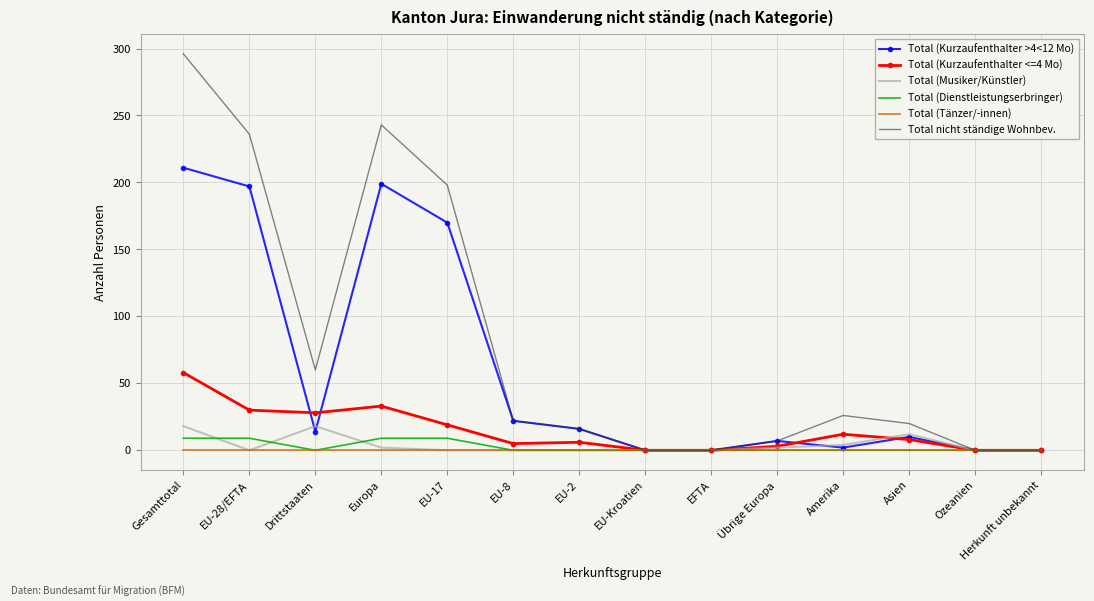

Which series has the largest range (max minus min)?

Total nicht ständige Wohnbev.